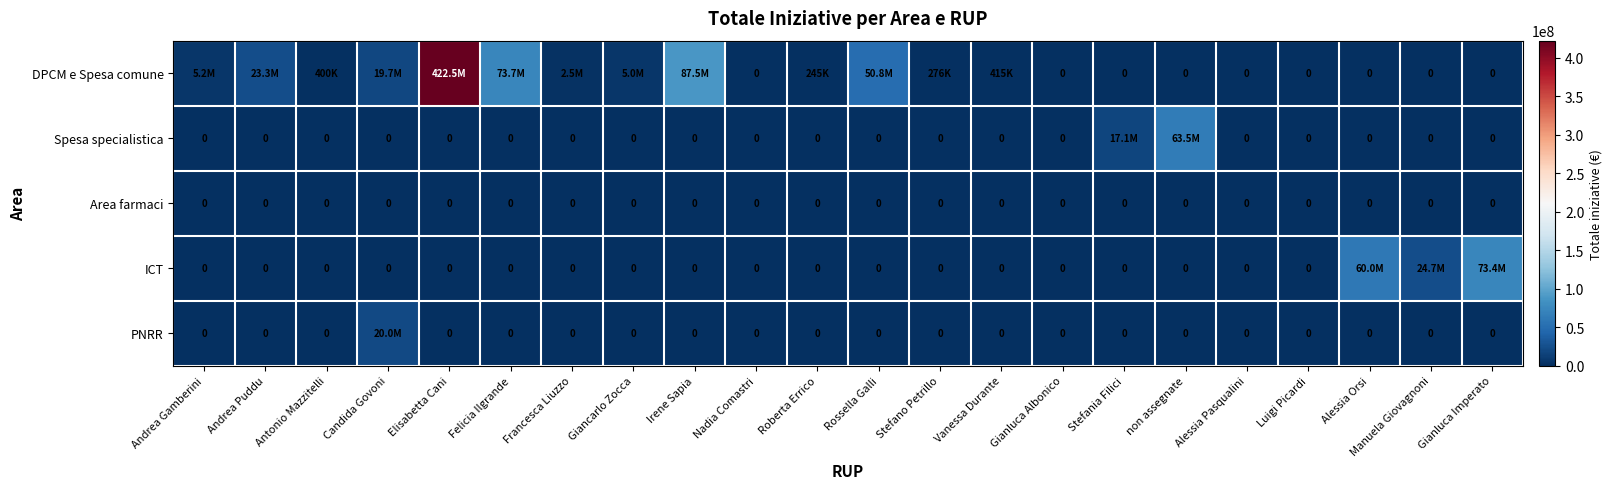

At which label is PNRR closest to 10000000?

Andrea Gamberini